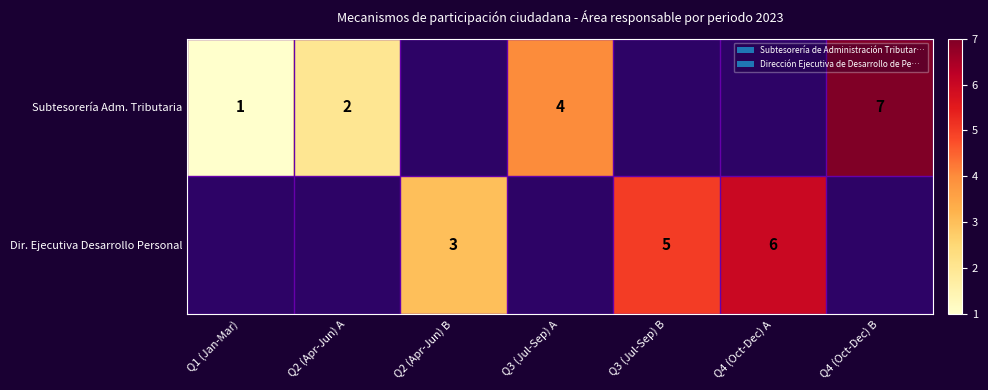

The Dir. Ejecutiva Desarrollo Personal series shows 6 at Q4 (Oct-Dec) A. True or false?

True